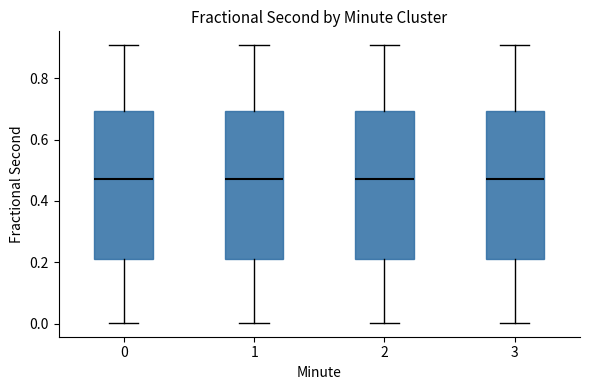

Where does the lower whisker of the box at x = 0 end on the y-axis? The values are not printed on the chart, so give them approximately, as read against the axis.

0.00